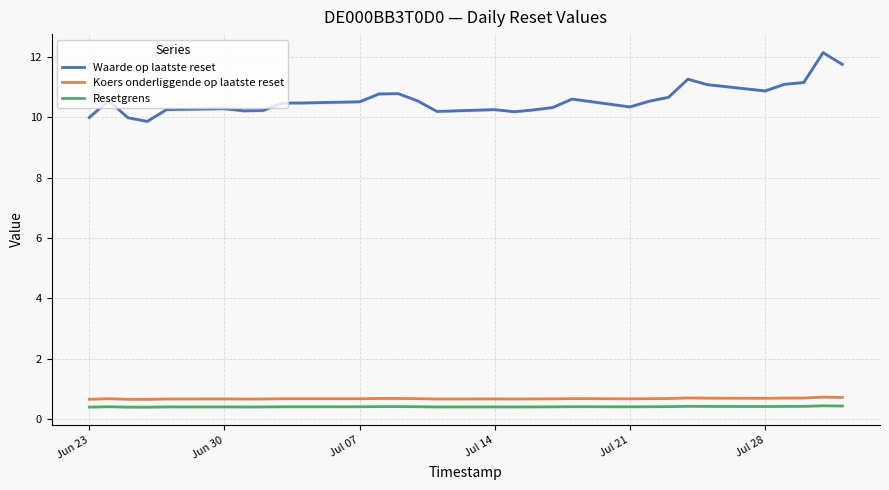

What is the lowest value of the Koers onderliggende op laatste reset series?

0.6